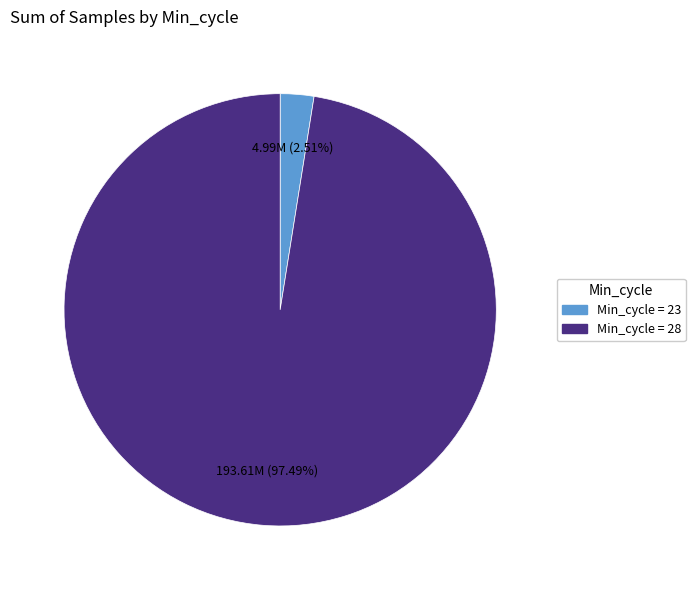

Is there a majority slice in this chart?

Yes